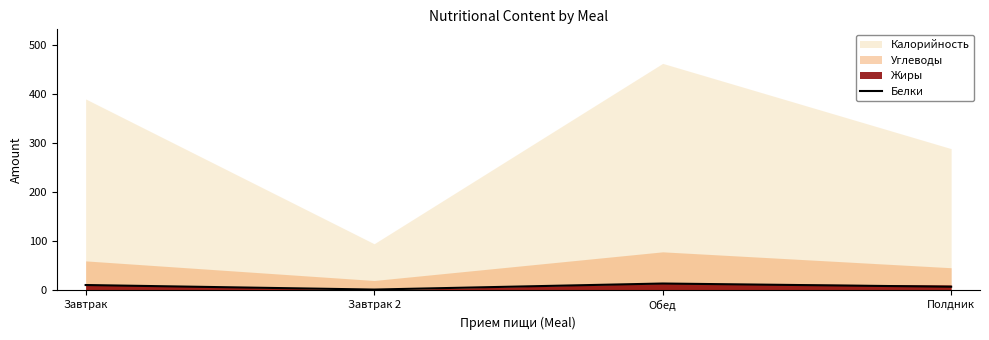

List the labels in order of value, smallest first.

Завтрак 2, Полдник, Завтрак, Обед